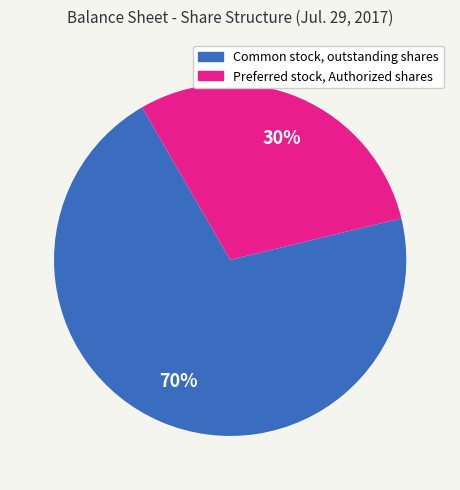

Is there any slice that represents more than half of the pie?

Yes